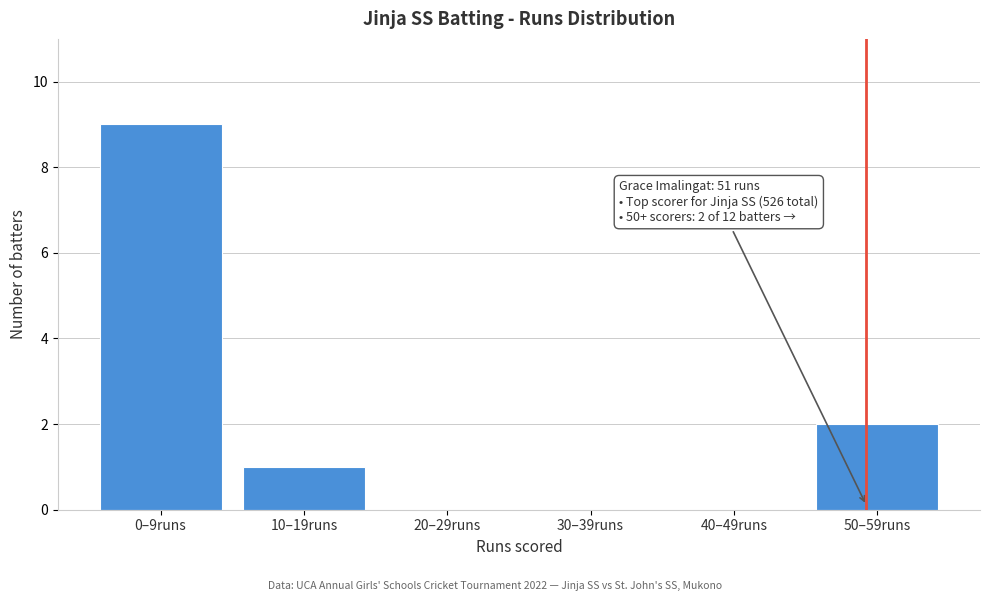

Reading left to right, transcribe all the data shown in this chart.

0–9runs=9	10–19runs=1	20–29runs=0	30–39runs=0	40–49runs=0	50–59runs=2